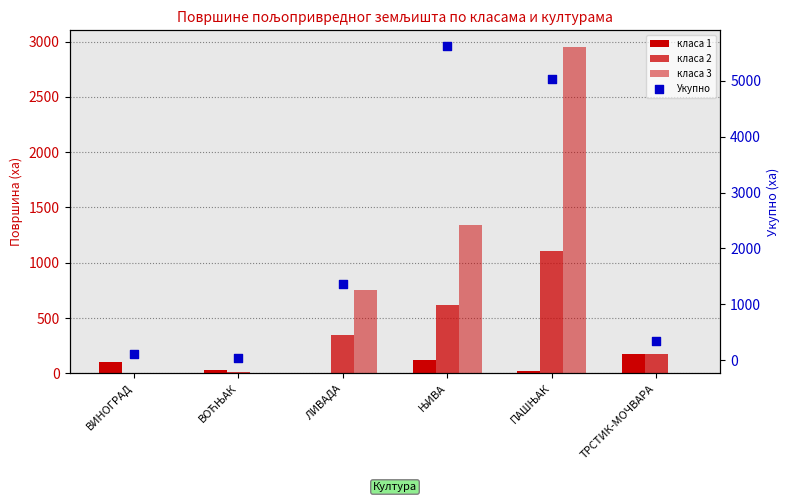

At how many categories does at least one series exceed 726?

3